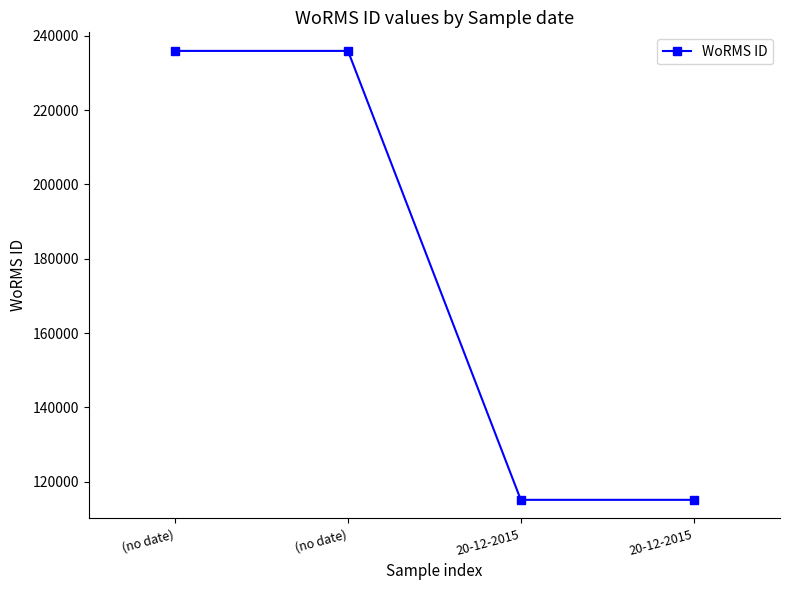

Reading right to left, what are all the values shown in this chart?

20-12-2015=115104	20-12-2015=115104	(no date)=235955	(no date)=235955